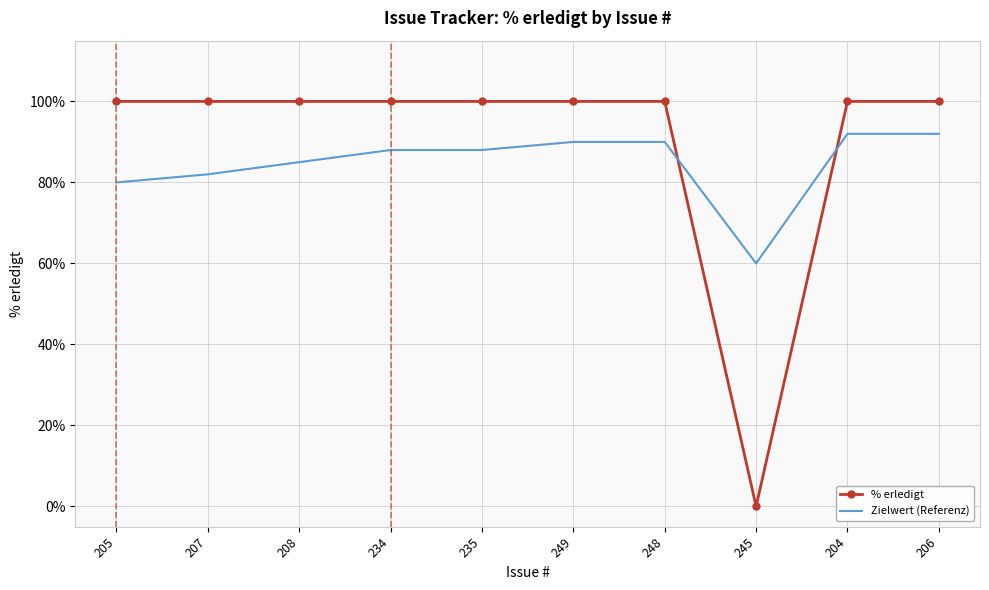

At how many categories does at least one series exceed 76?

9